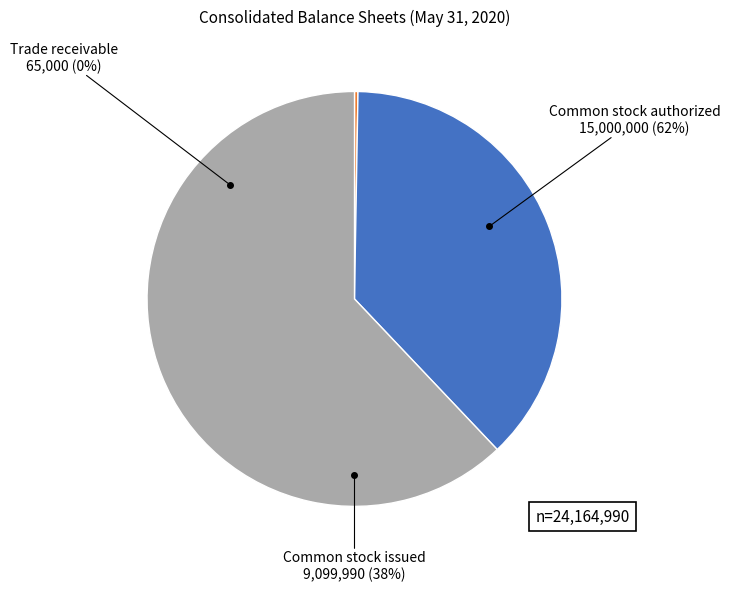

Rank the categories by value from lowest to highest.

Trade receivable, Common stock issued, Common stock authorized